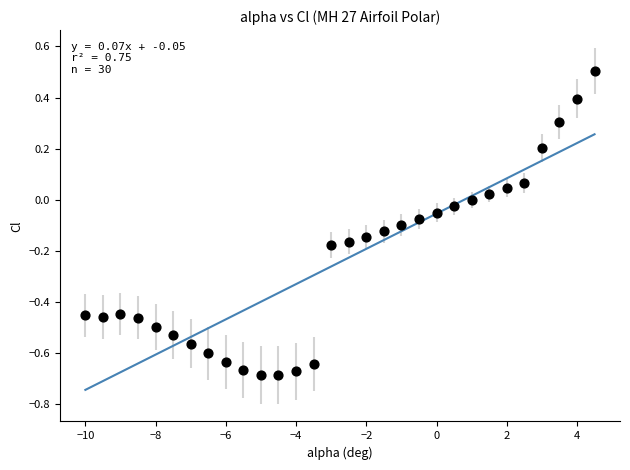

What is the range of X values (max minus min)?

14.5